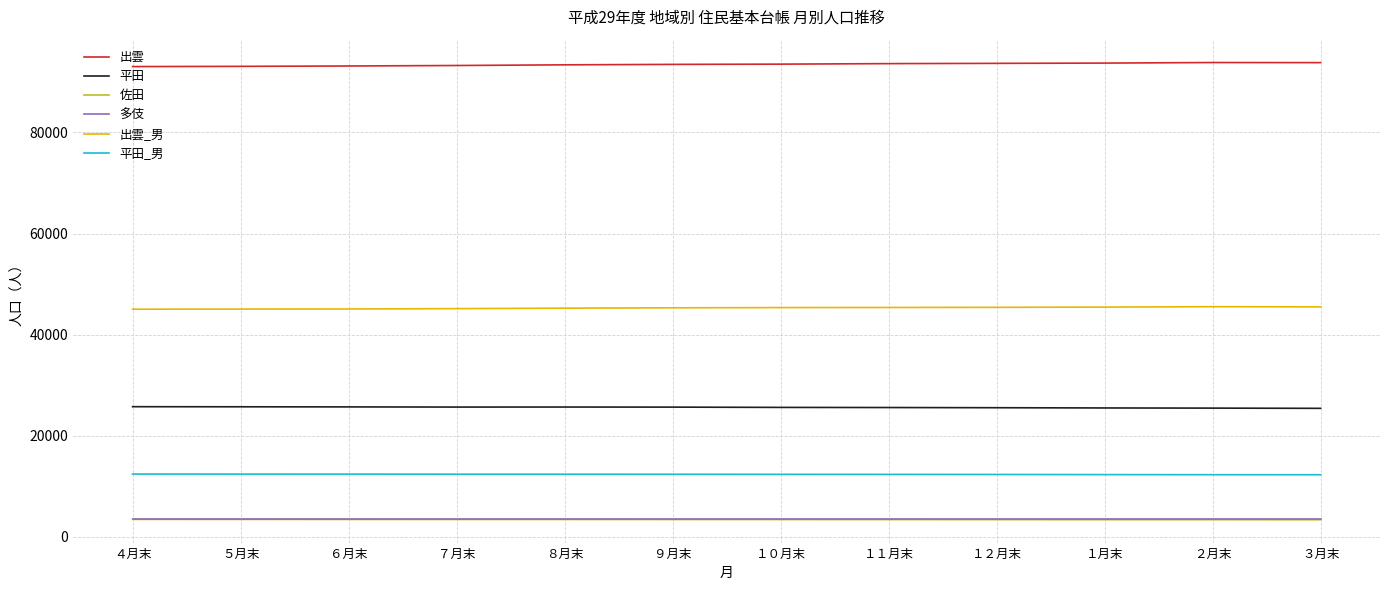

What is the smallest value displayed?

3407